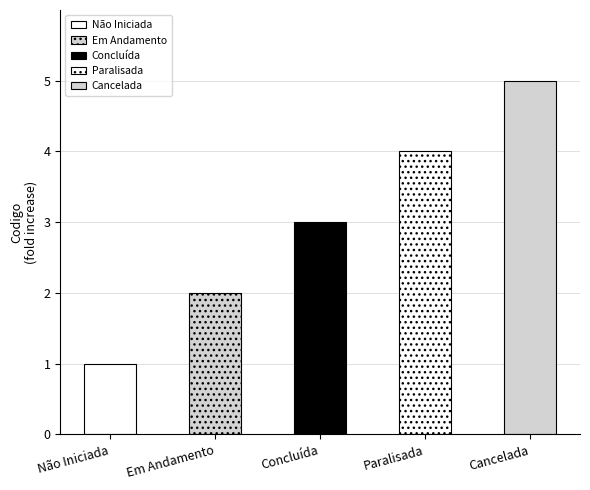

The chart shows a value of 2 at Concluída. True or false?

False